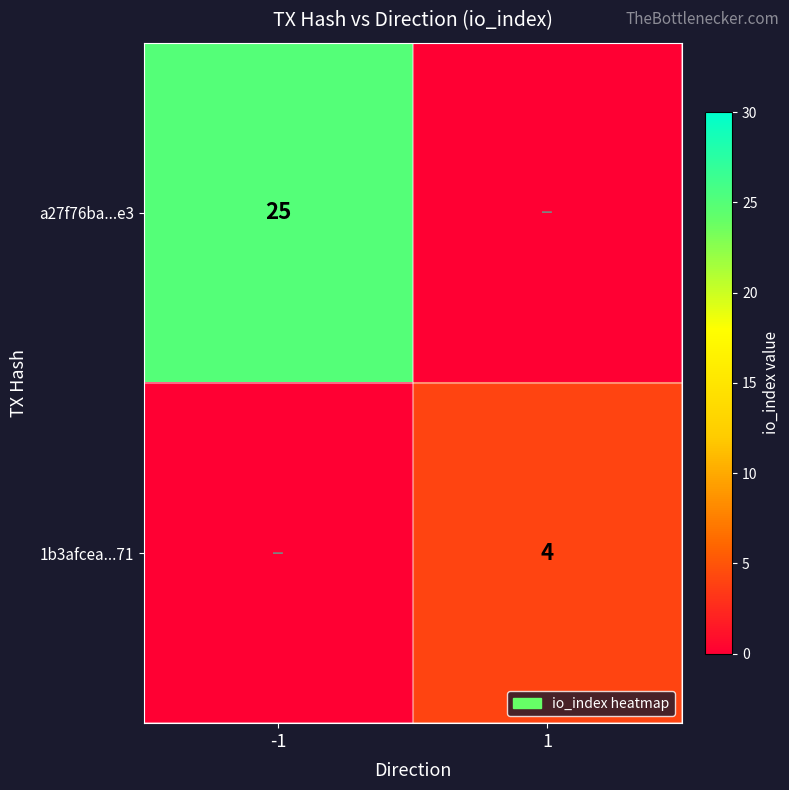

What is the spread (max minus min) of values at -1?

25